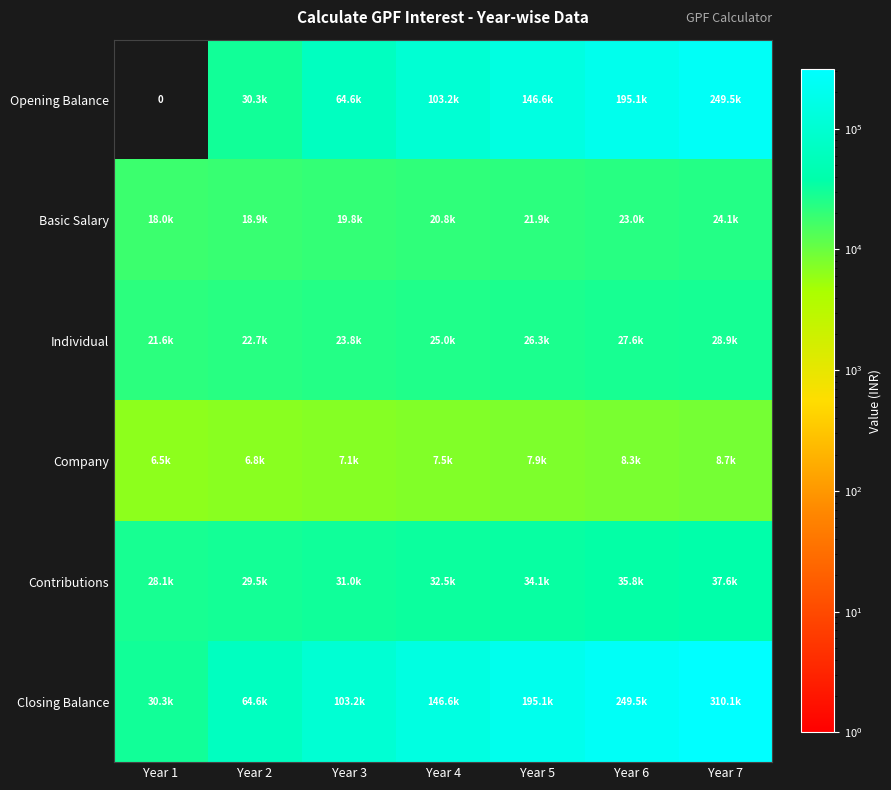

What is the spread (max minus min) of values at Year 7?

301377.2